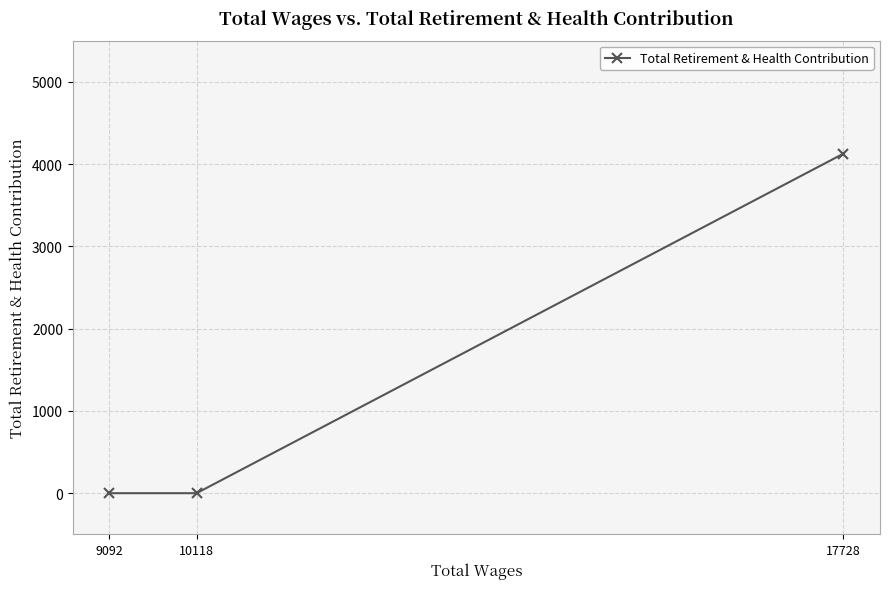

Rank the categories by value from lowest to highest.

10118, 9092, 17728